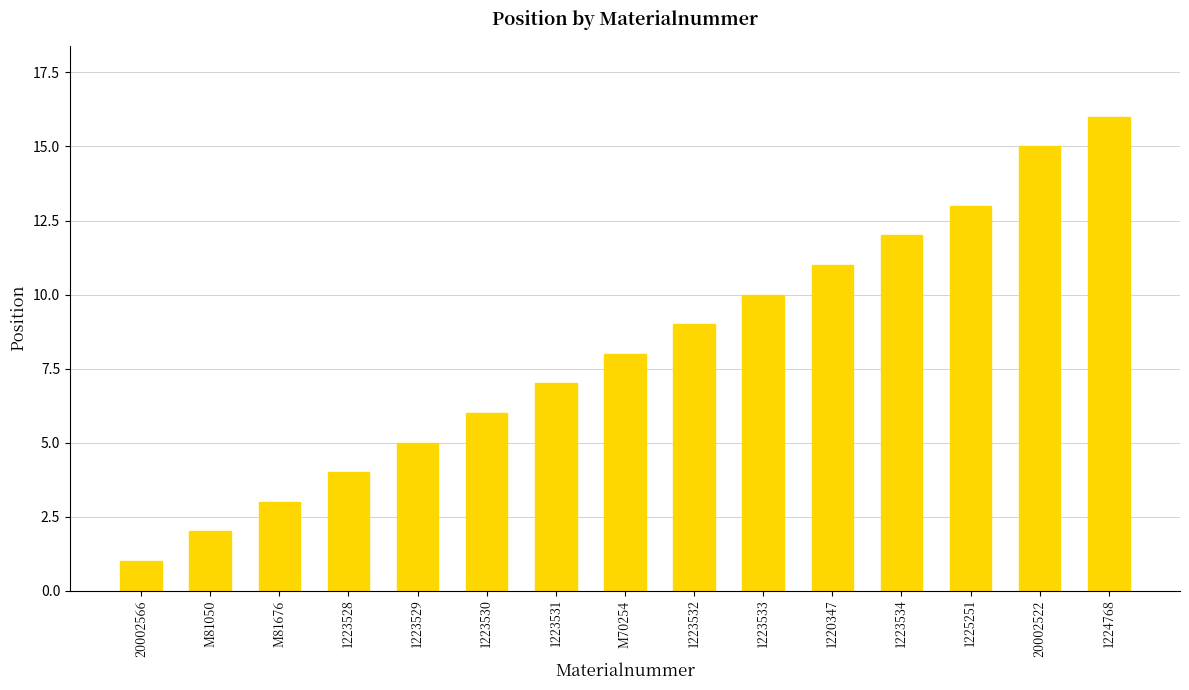

Between 1223531 and 1220347, which is larger?

1220347